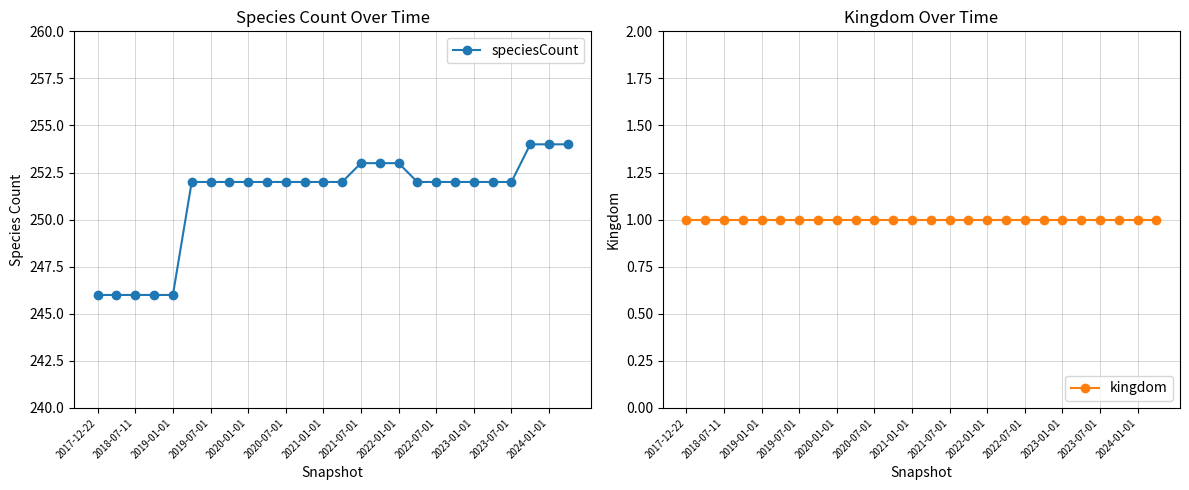

How many categories are shown in the chart?

26